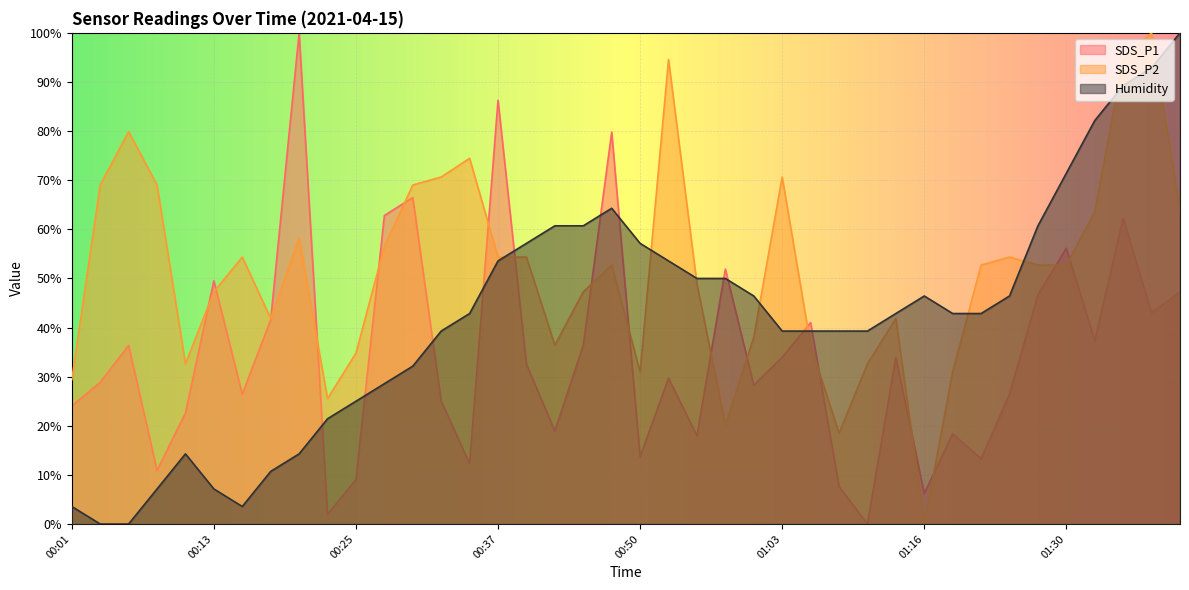

True or false: SDS_P1 and SDS_P2 intersect in this chart.

True